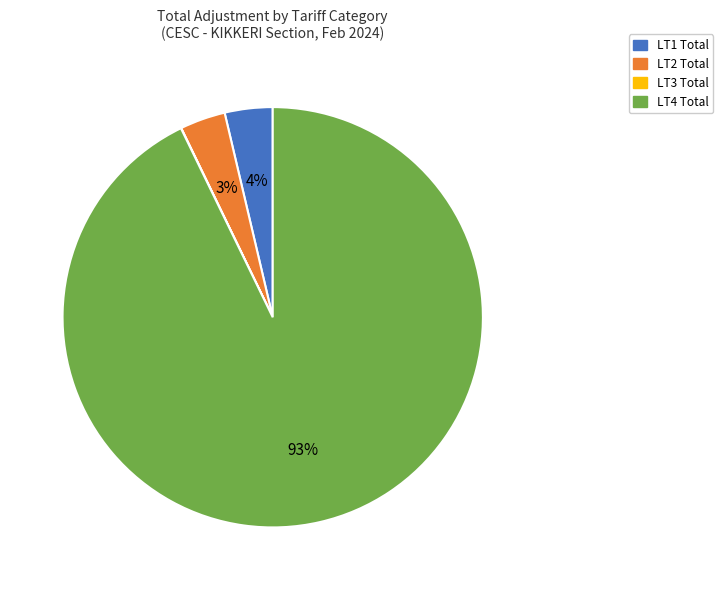

To the nearest percent, what portion does LT1 Total represent?

4%